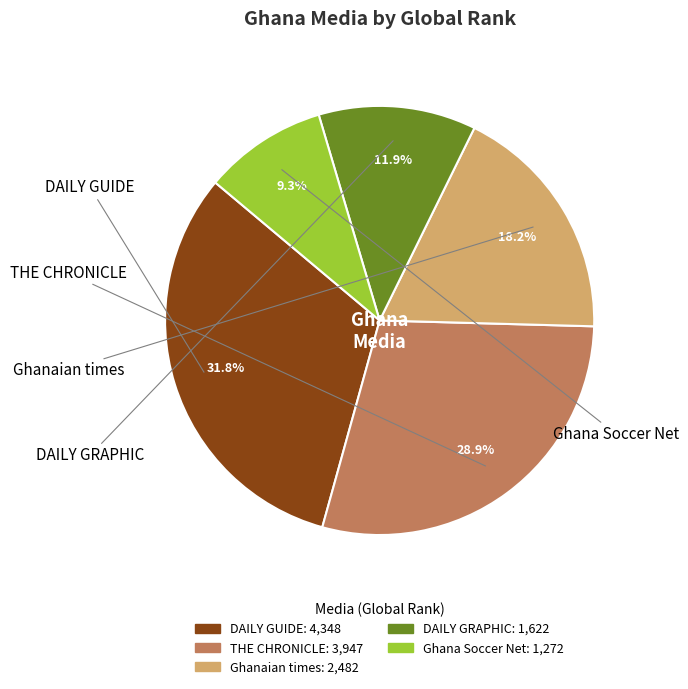

Rank the categories by value from lowest to highest.

Ghana Soccer Net, DAILY GRAPHIC, Ghanaian times, THE CHRONICLE, DAILY GUIDE